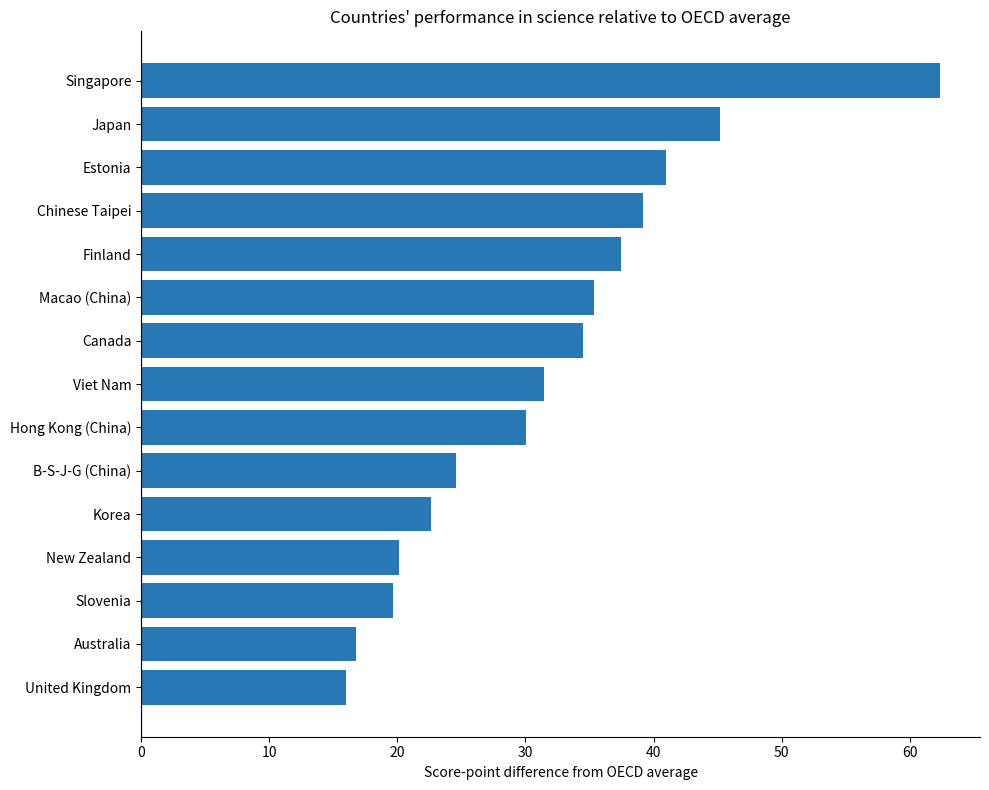

The value at B-S-J-G (China) is 24.6. True or false?

True